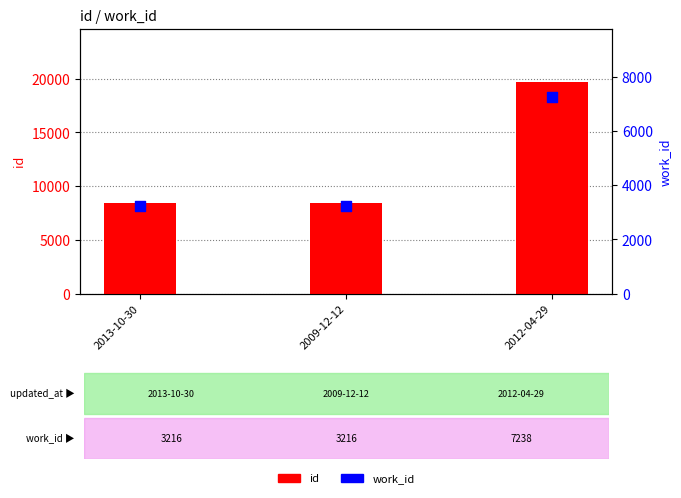

Which series has the largest Y range (max minus min)?

id